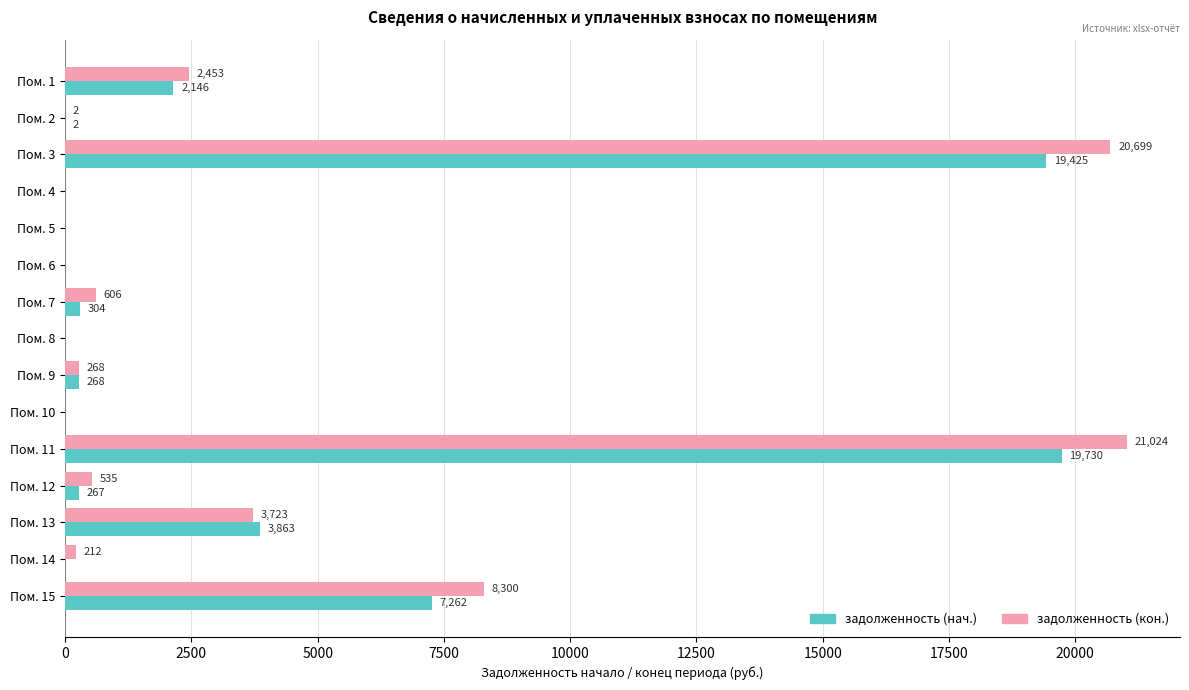

At which label does задолженность (кон.) reach its peak?

Пом. 11